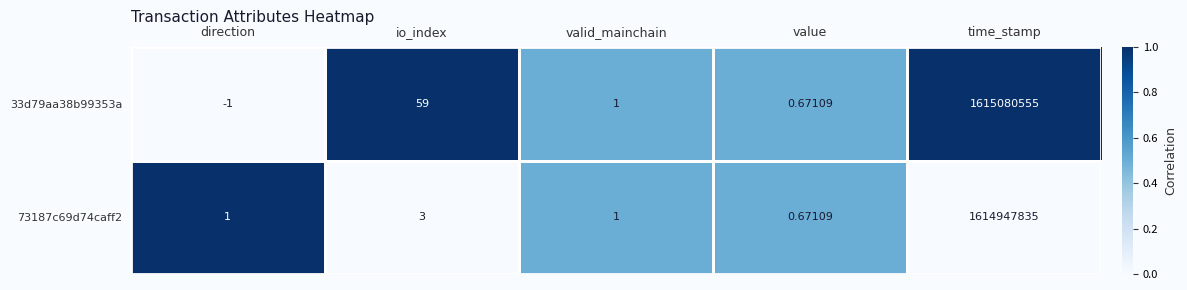

At which category is the sum across all series the highest?

time_stamp